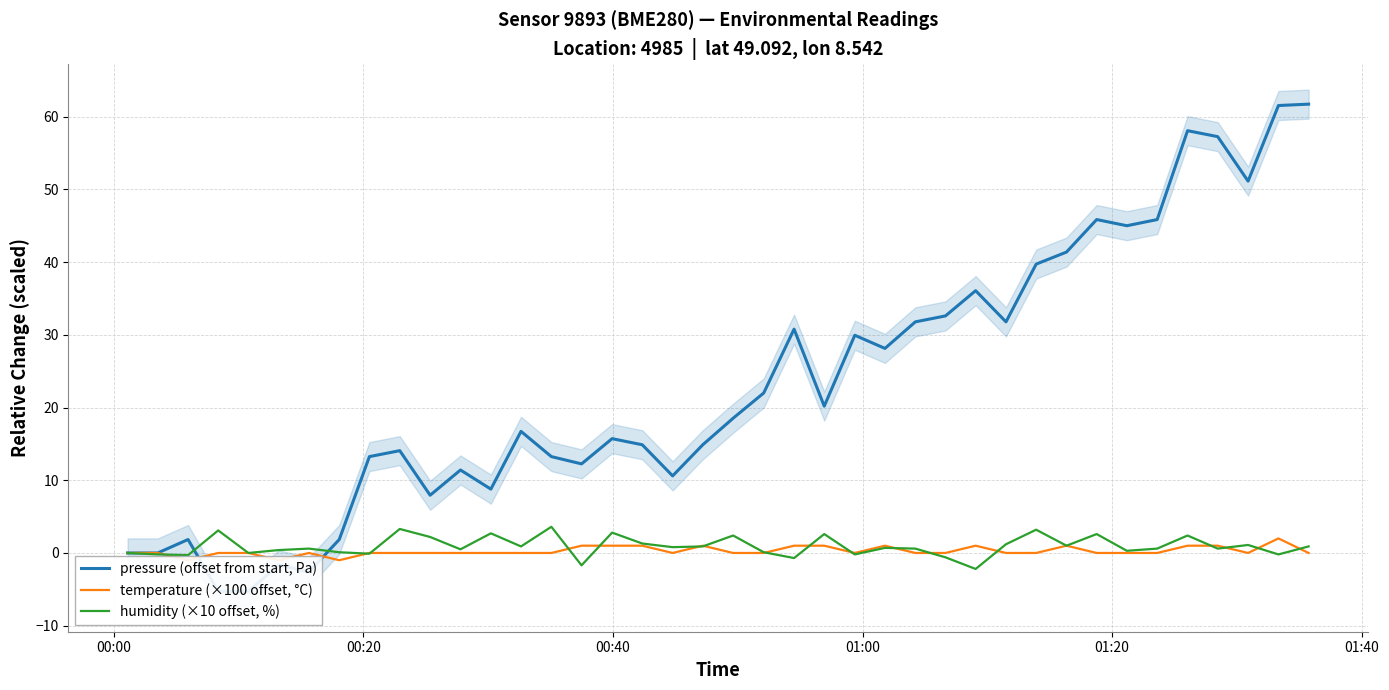

After their last crossing, which series has the higher values: humidity (×10 offset, %) or temperature (×100 offset, °C)?

humidity (×10 offset, %)